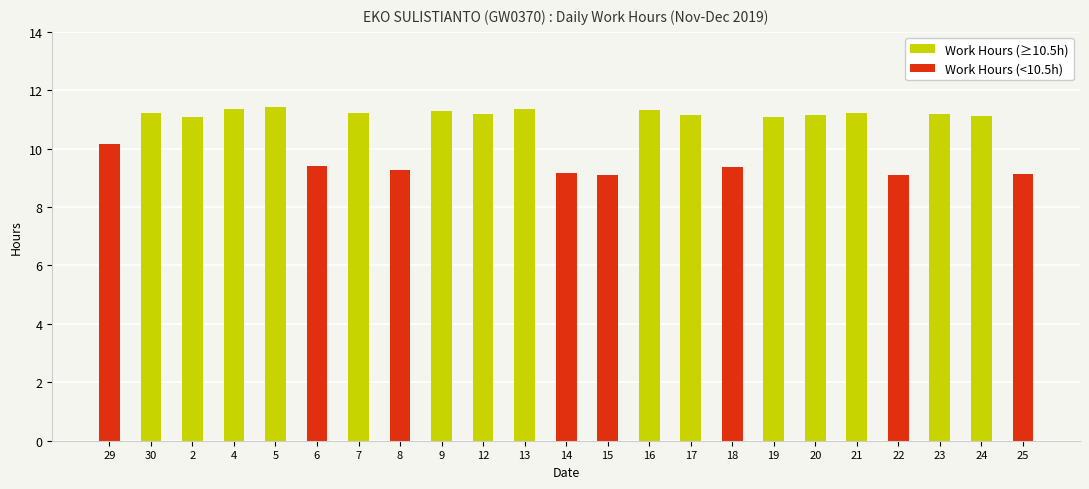

What is the change in value from 14 to 19?

+1.9